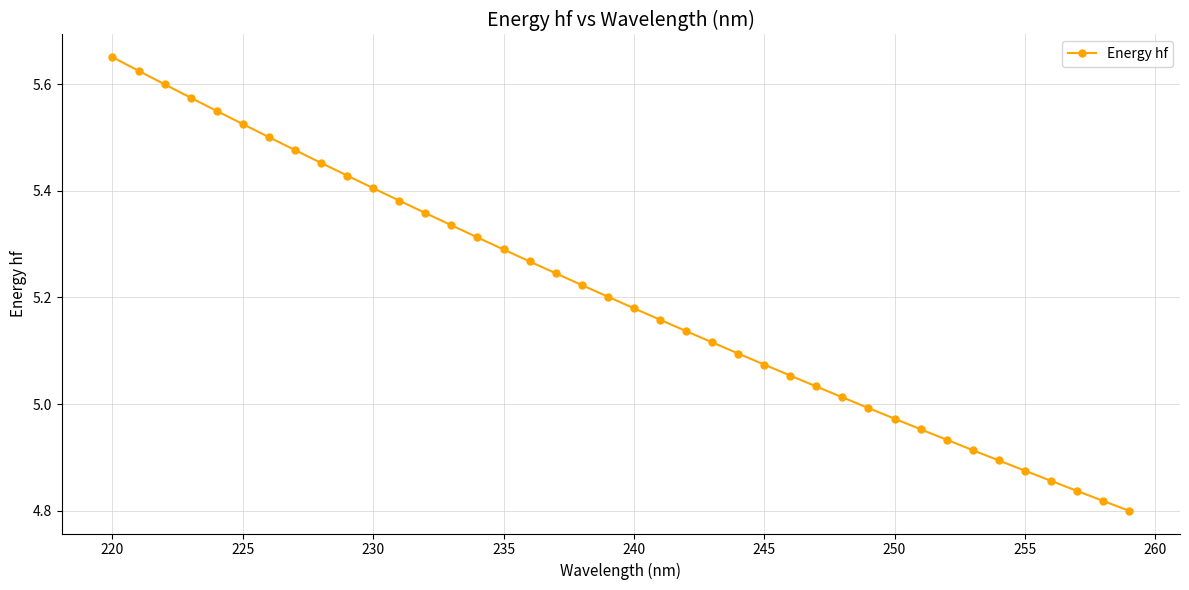

True or false: there are more than 2 points higher than both neighbors.

False